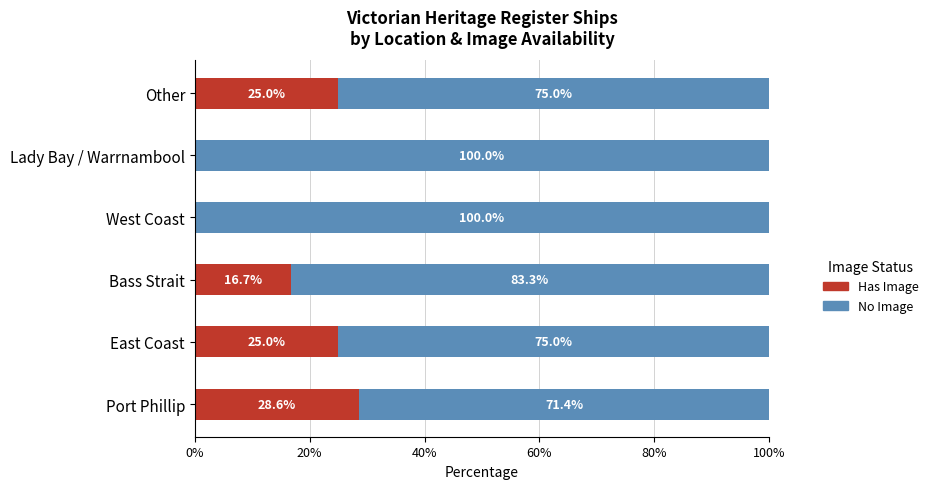

The value of Has Image at East Coast is 25.0. True or false?

True